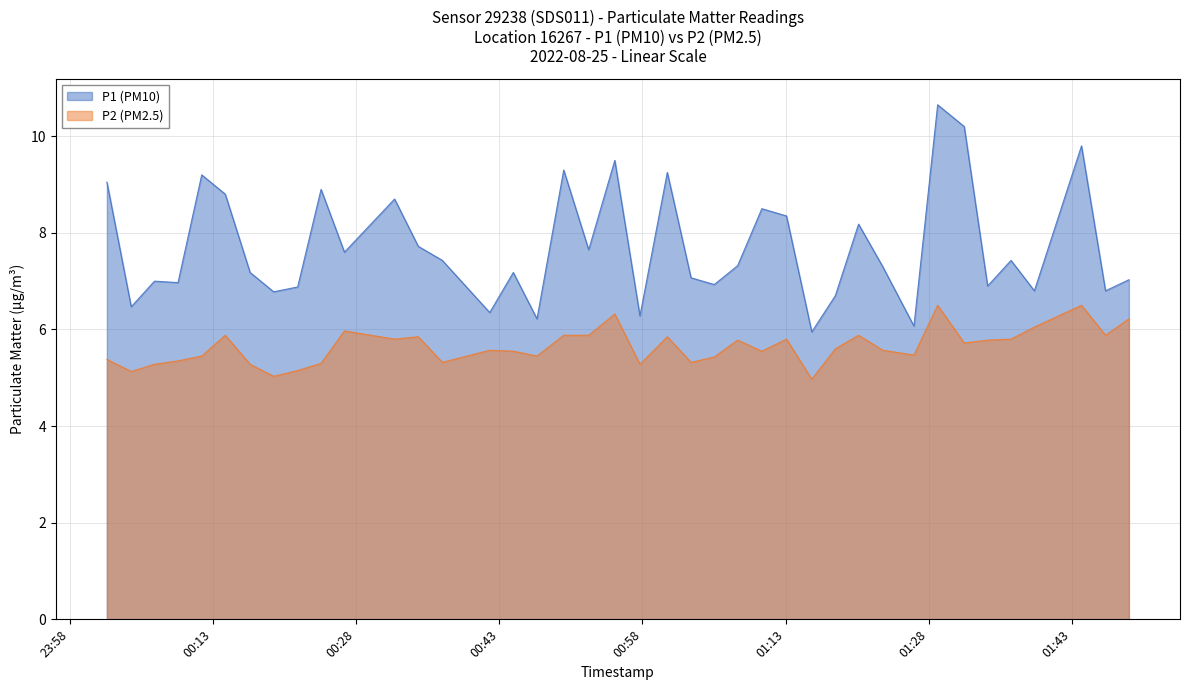

What is the greatest value displayed?

10.7